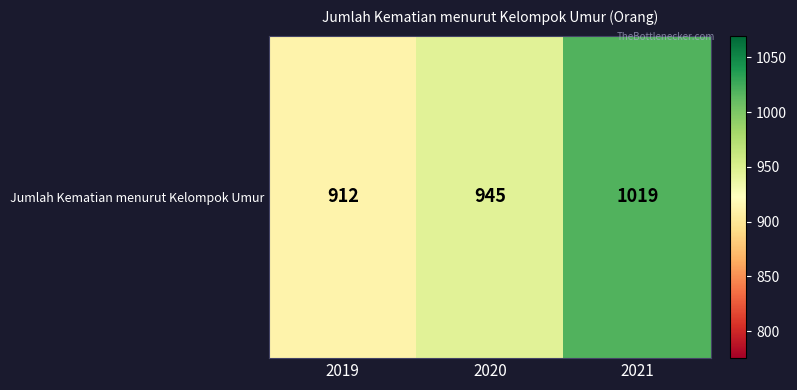

How many values are between 912 and 1019?

3